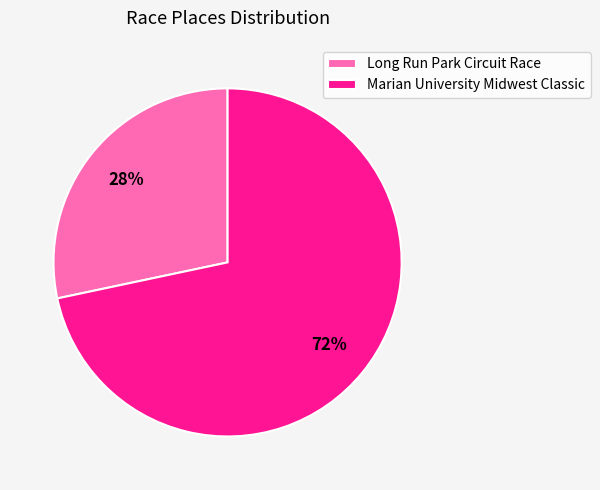

Combined, do Marian University Midwest Classic and Long Run Park Circuit Race account for over 50%?

Yes